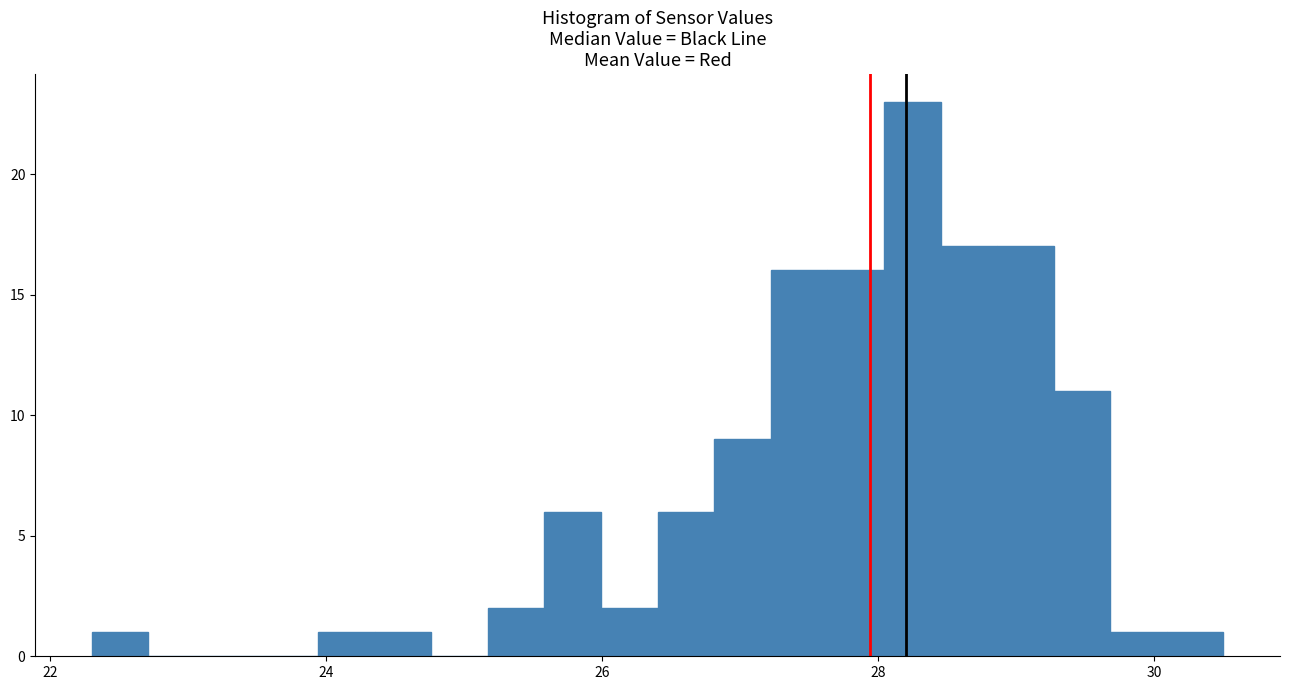

Around what value on the x-axis is the tallest bar? Give the approximate position of its centre, as read against the axis.

28.2